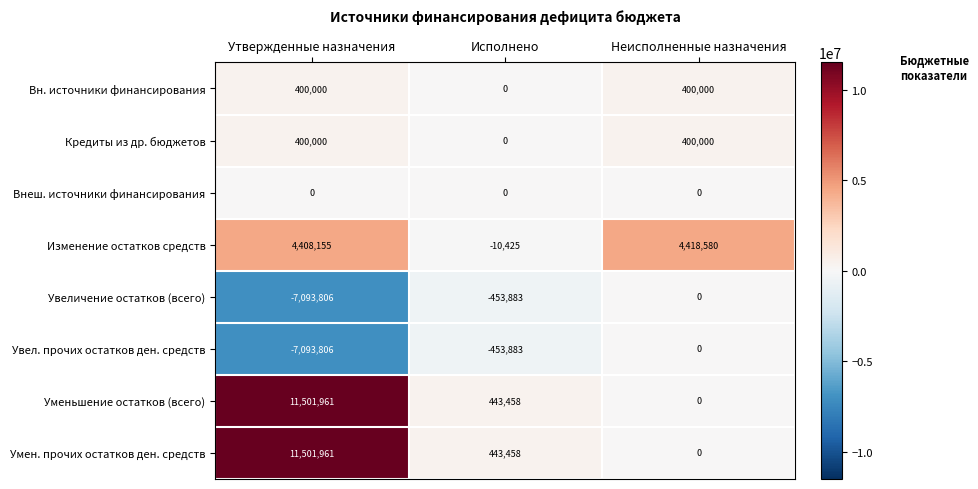

Reading left to right, list all the values displayed in this chart.

Вн. источники финансирования: 400000	0	400000
Кредиты из др. бюджетов: 400000	0	400000
Внеш. источники финансирования: 0	0	0
Изменение остатков средств: 4408155	-10425	4418580
Увеличение остатков (всего): -7093806	-453883	0
Увел. прочих остатков ден. средств: -7093806	-453883	0
Уменьшение остатков (всего): 11501961	443458	0
Умен. прочих остатков ден. средств: 11501961	443458	0